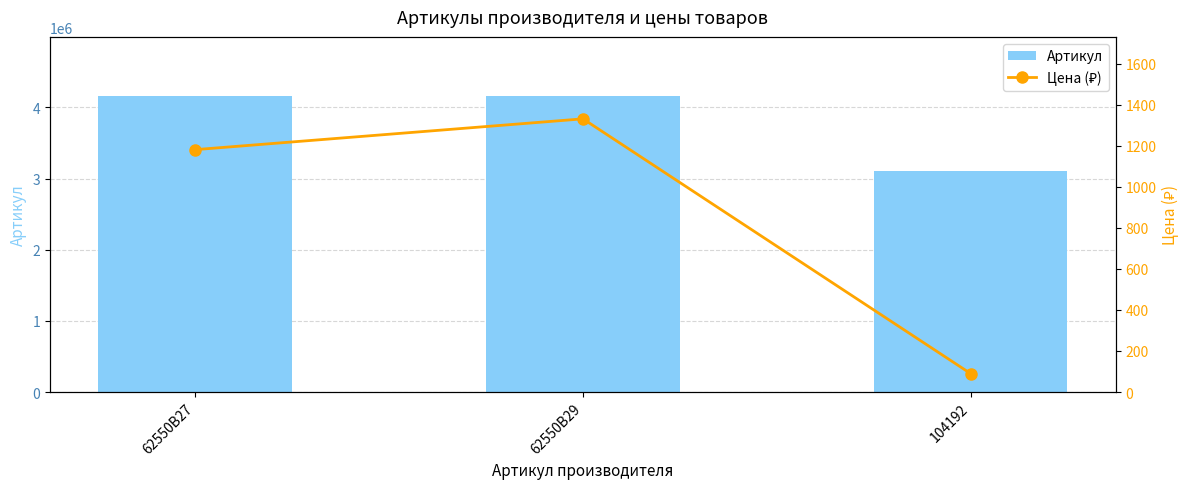

Rank the categories by Цена (₽) value from lowest to highest.

104192, 62550B27, 62550B29